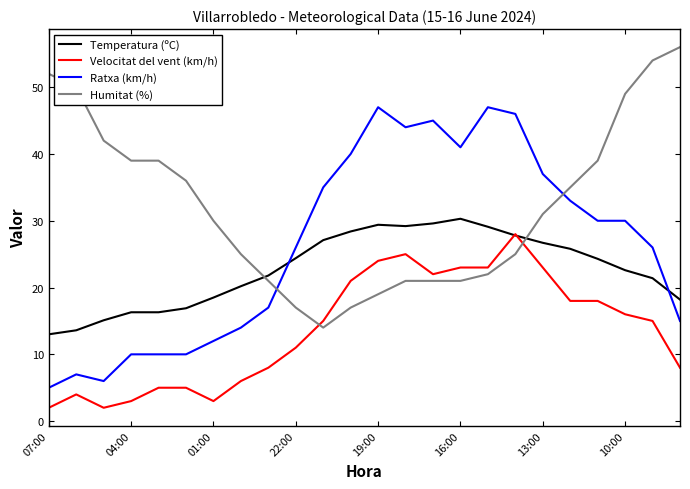

True or false: Velocitat del vent (km/h) and Ratxa (km/h) cross at least once.

False